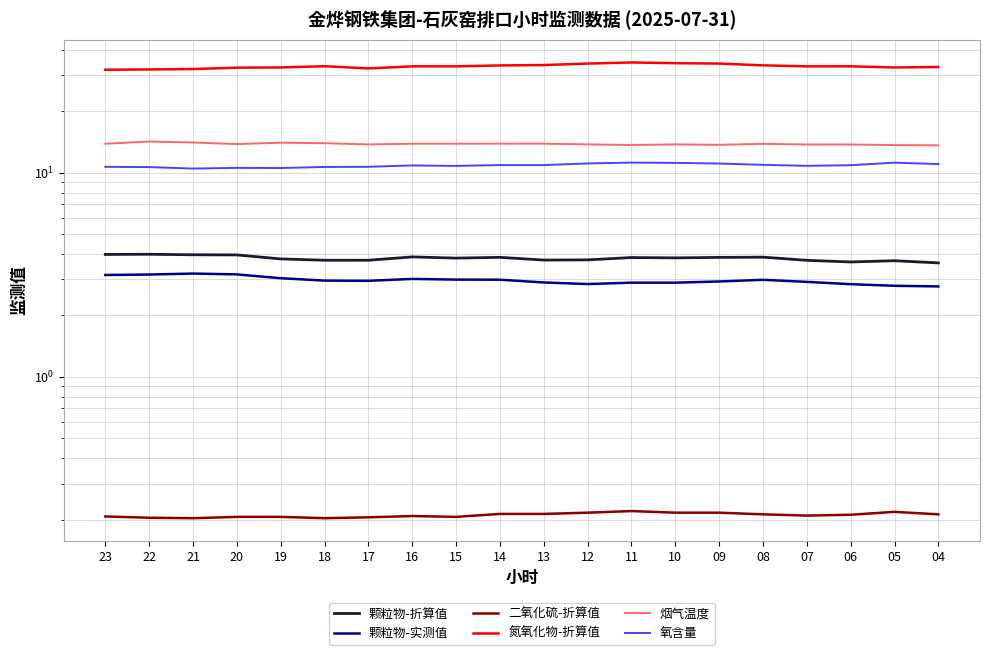

Which category has the highest value in the 颗粒物-实测值 series?

21